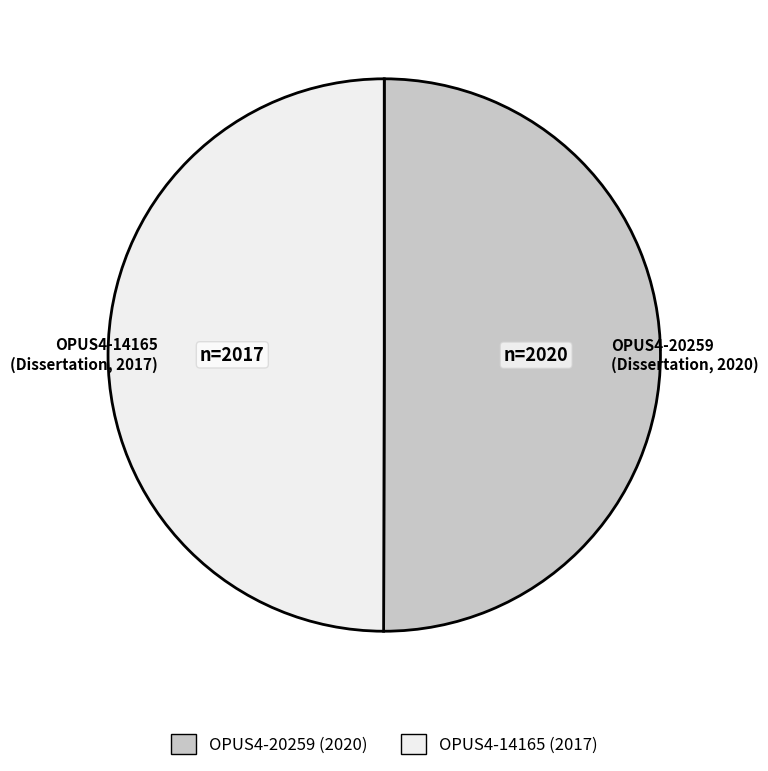

The OPUS4-14165 slice represents 58% of the pie. True or false?

False